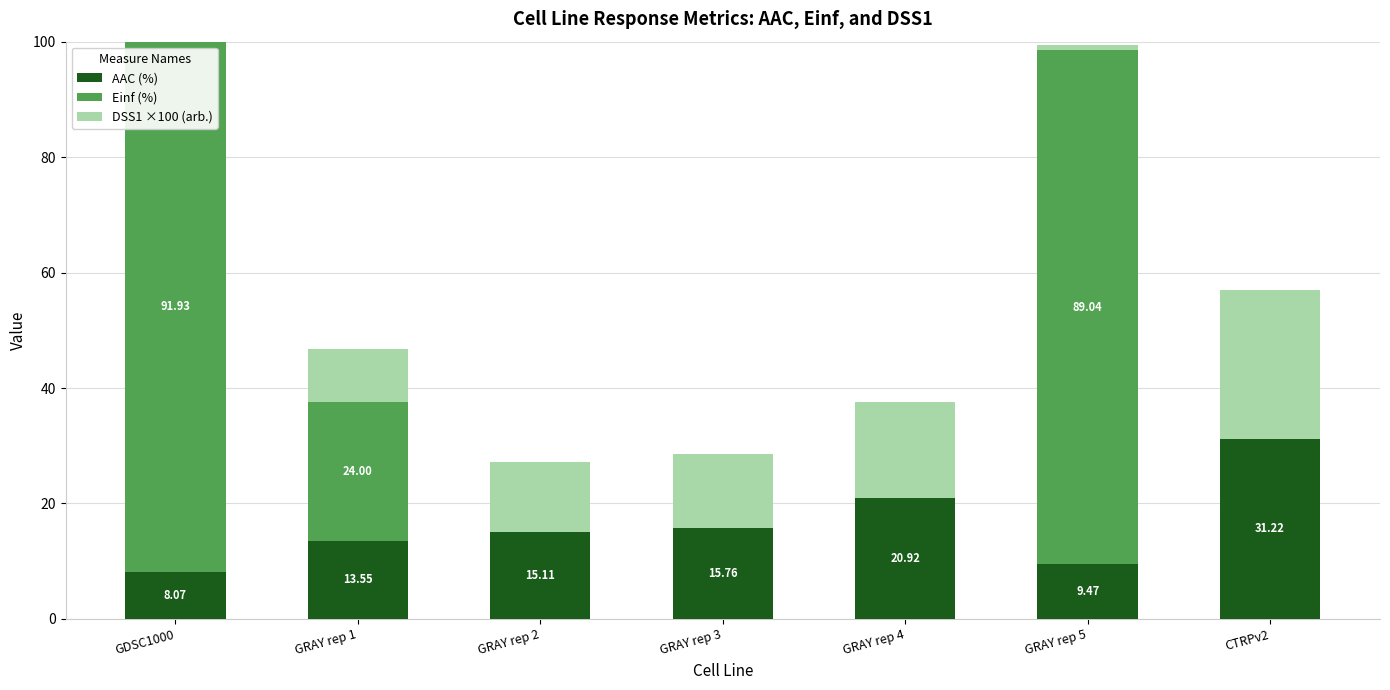

What is the sum of all AAC (%) values?

114.1